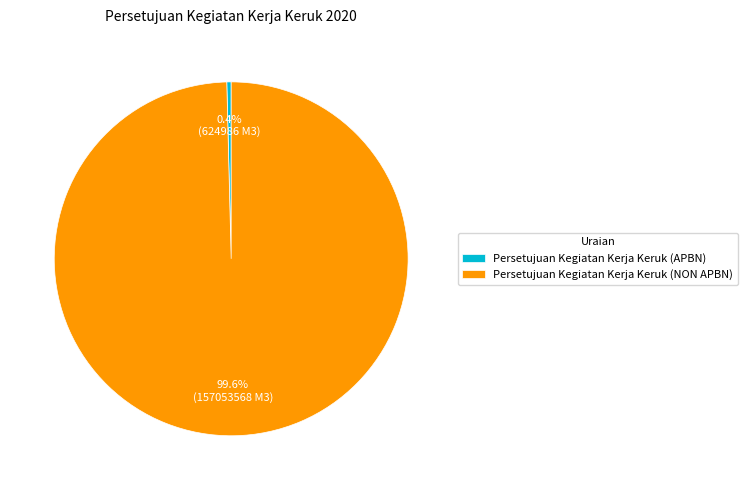

The Persetujuan Kegiatan Kerja Keruk (NON APBN) slice represents 92% of the pie. True or false?

False